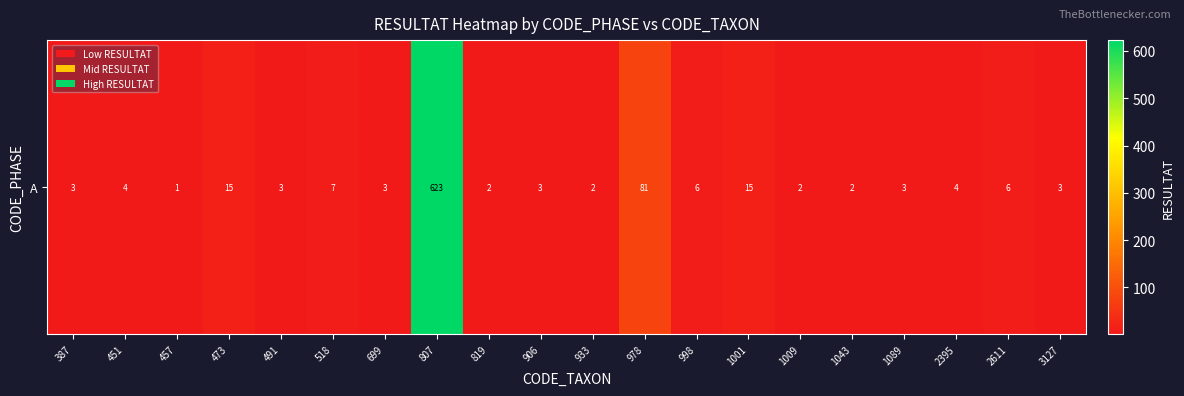

What is the average value?

39